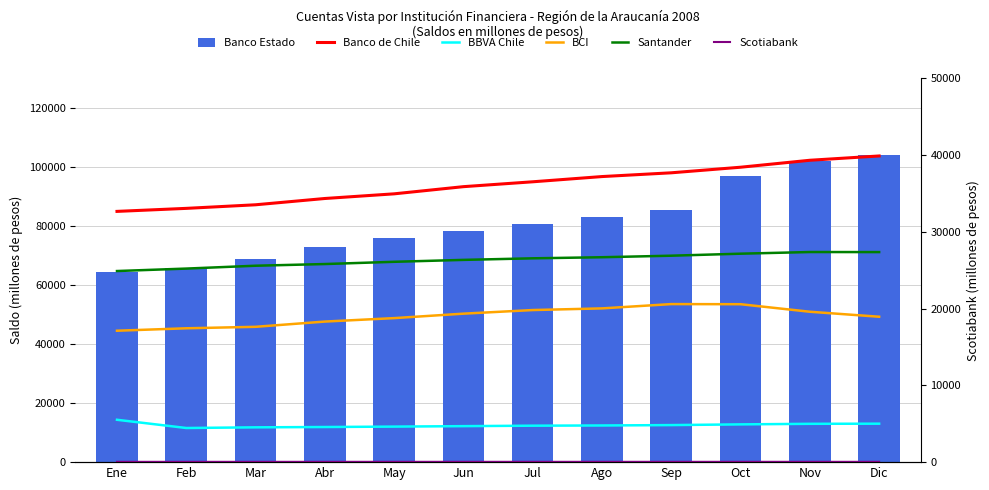

Which series has the largest range (max minus min)?

Banco Estado